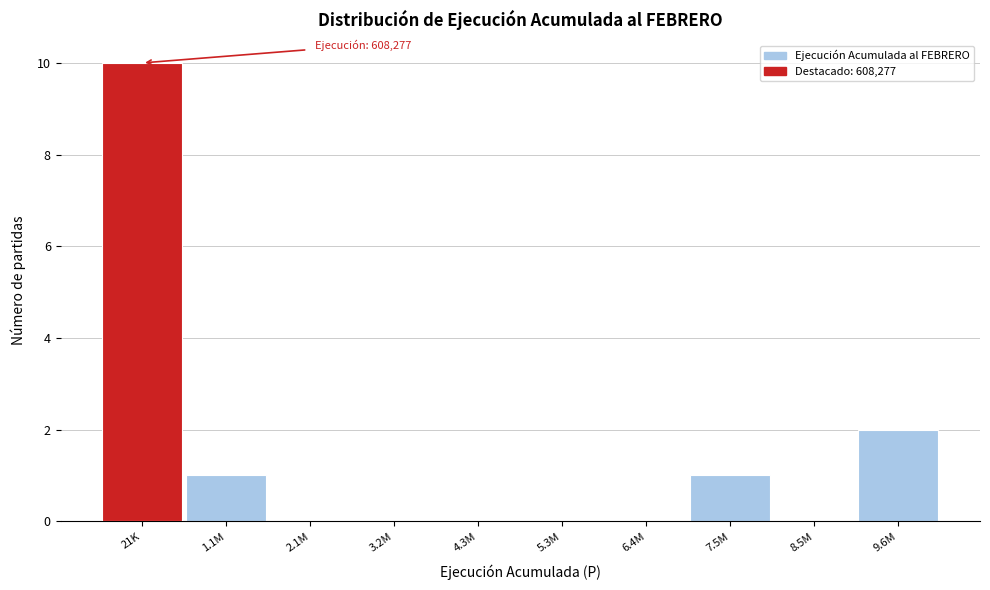

Reading left to right, transcribe all the data shown in this chart.

21K=10	1.1M=1	2.1M=0	3.2M=0	4.3M=0	5.3M=0	6.4M=0	7.5M=1	8.5M=0	9.6M=2